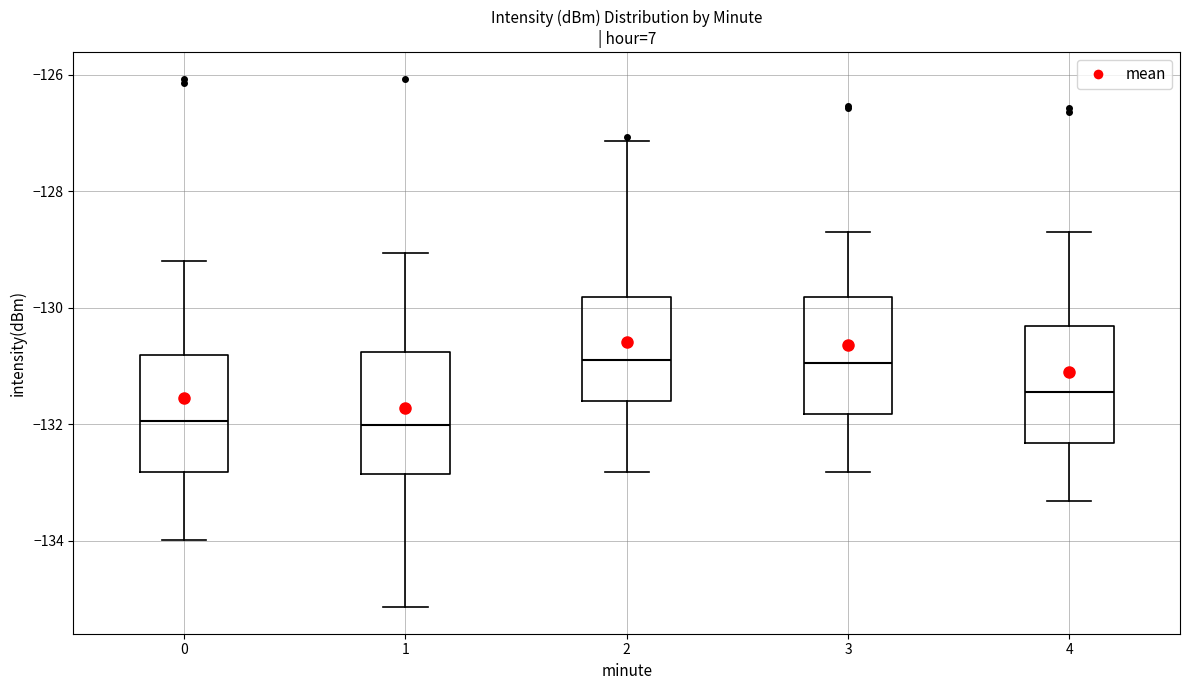

Reading left to right, transcribe this box plot: for each box, give where its median line is, the range the box spans, and where its two whiskers end, as read against the y-axis. The values are not printed on the chart, so give them approximately, as read against the axis.

0: median -132.0, box -132.8 to -130.8, whiskers -134.0 to -129.2
1: median -132.0, box -132.8 to -130.8, whiskers -135.2 to -129.0
2: median -131.0, box -131.6 to -129.8, whiskers -132.8 to -127.2
3: median -131.0, box -131.8 to -129.8, whiskers -132.8 to -128.6
4: median -131.4, box -132.4 to -130.4, whiskers -133.4 to -128.6